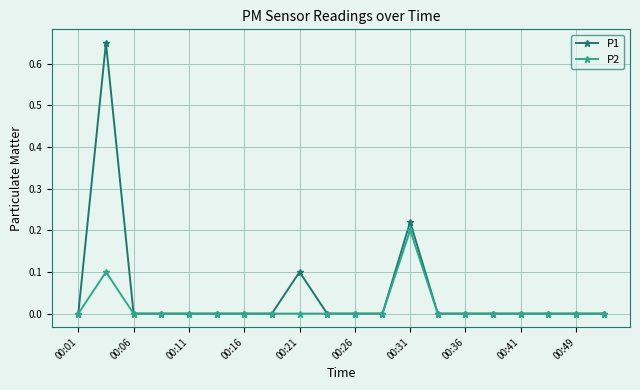

Rank the series by their average value, from highest to lowest.

P1, P2